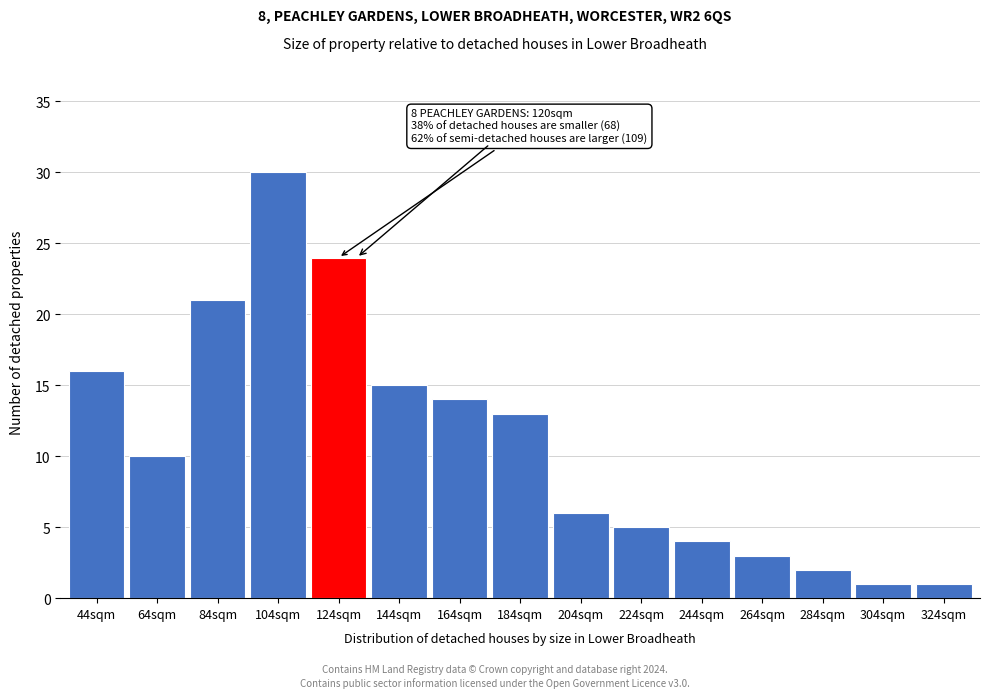

Reading left to right, extract all data points from this chart.

44sqm=16	64sqm=10	84sqm=21	104sqm=30	124sqm=24	144sqm=15	164sqm=14	184sqm=13	204sqm=6	224sqm=5	244sqm=4	264sqm=3	284sqm=2	304sqm=1	324sqm=1